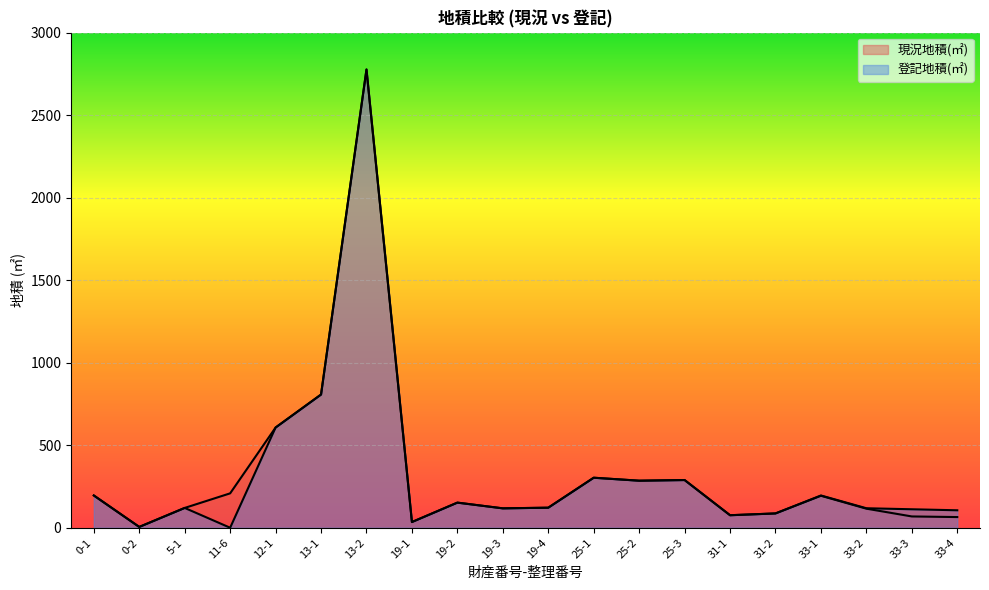

Reading right to left, transcribe all the data shown in this chart.

現況地積(㎡): 64.6	68.4	115.5	193.8	86.7	75.8	289.0	285.0	303.0	121.4	117.5	152.2	34.6	2775.9	807.0	607.1	208.4	120.0	4.9	195.5
登記地積(㎡): 105.7	111.9	118.1	195.4	86.7	75.8	289.0	285.0	303.0	121.4	117.5	152.2	34.6	2775.9	807.0	607.1	0.0	120.0	4.9	195.5